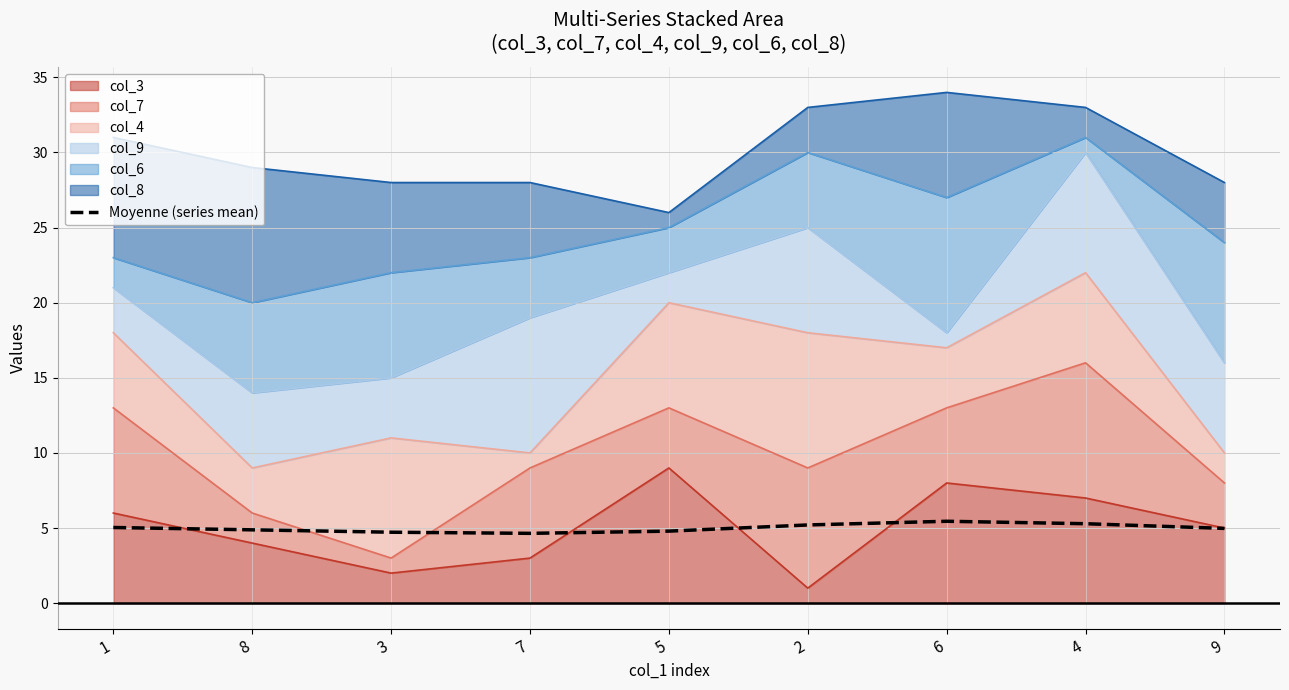

Reading left to right, list all the values displayed in this chart.

1=5.0	8=4.9	3=4.7	7=4.6	5=4.8	2=5.2	6=5.5	4=5.3	9=5.0